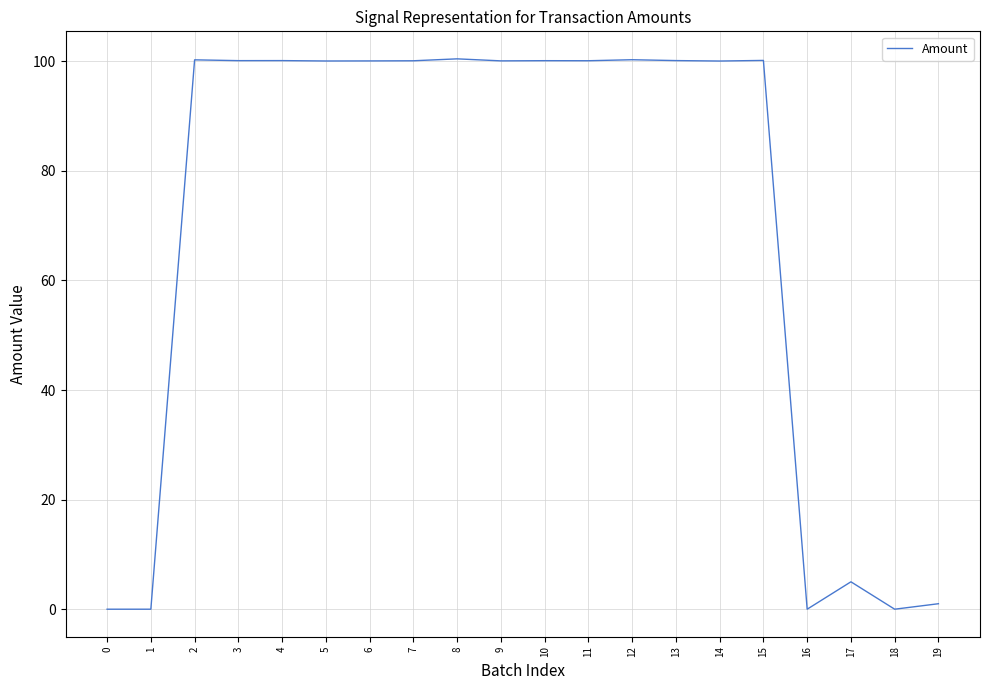

What is the difference between the maximum and minimum values?

100.4